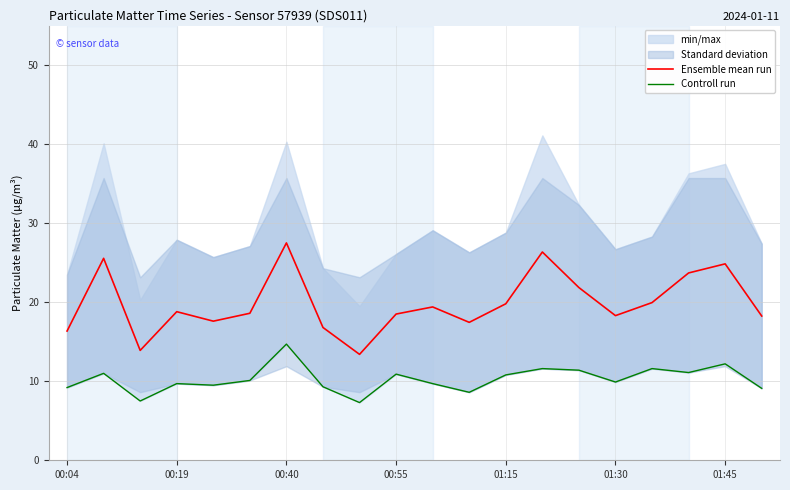

Is it true that Ensemble mean run equals 18.3 at 01:30?

True